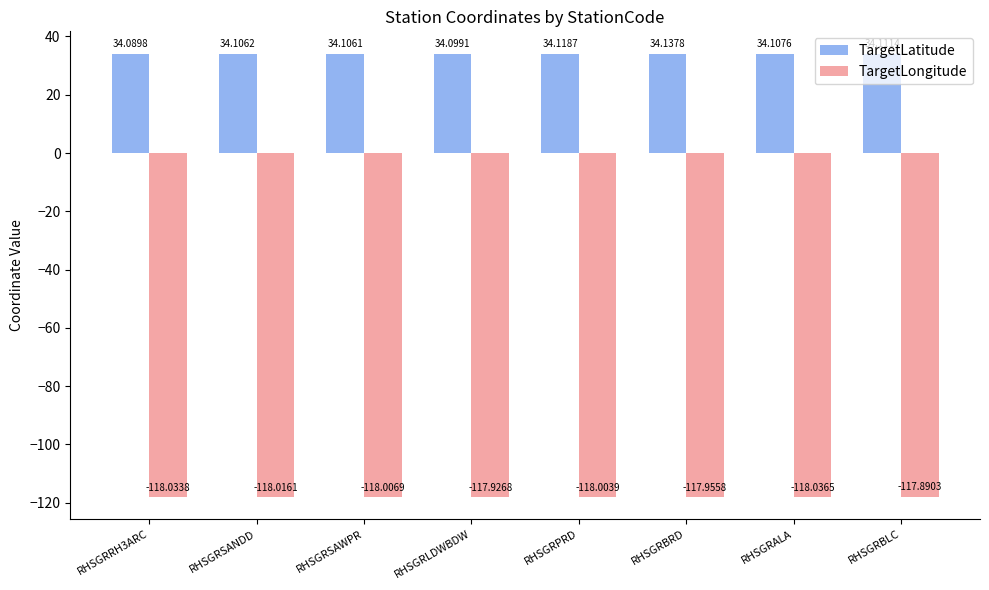

How many bars are there in total?

16